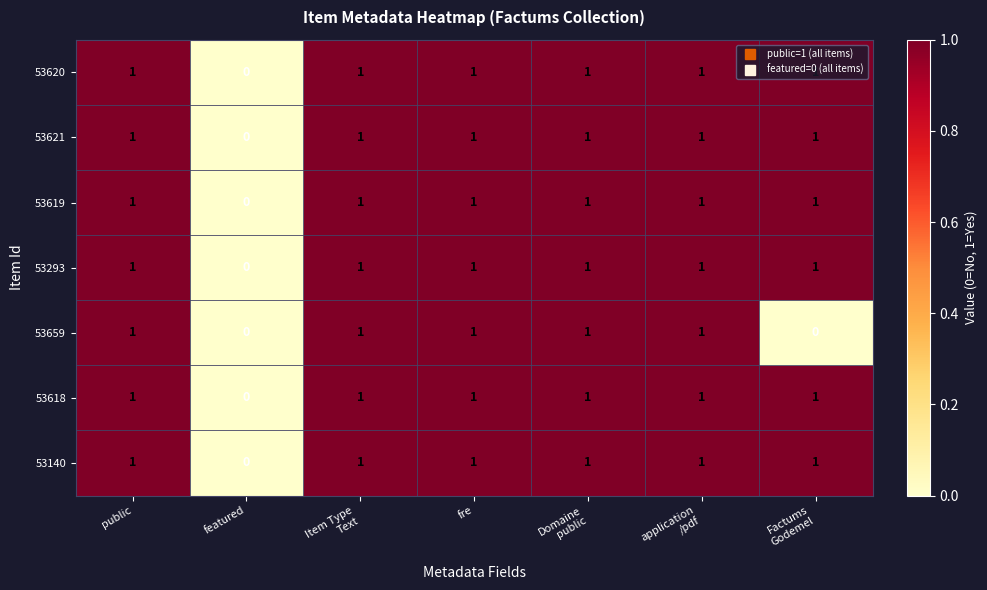

Where is 53618 nearest to the value 0?

featured